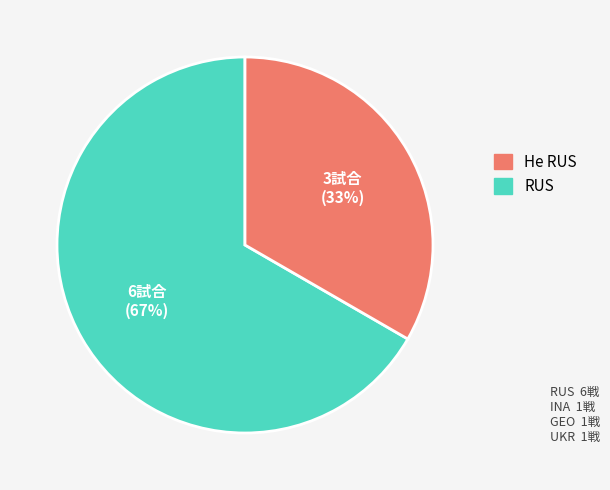

To the nearest percent, what is the average slice percentage?

50%